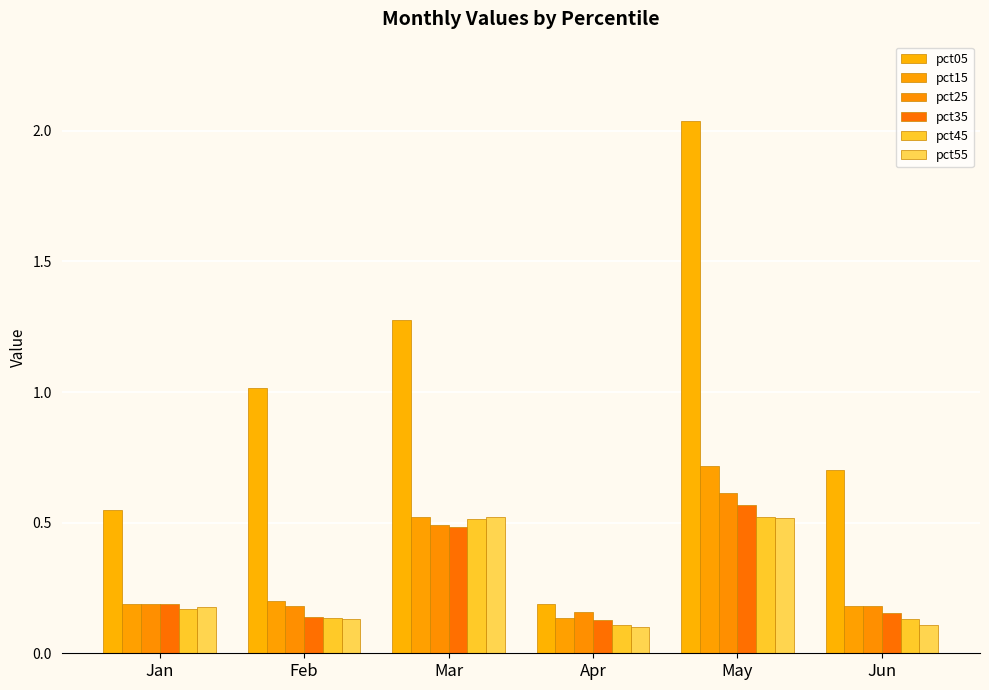

Reading left to right, extract all data points from this chart.

pct05: Jan=0.5	Feb=1.0	Mar=1.3	Apr=0.2	May=2.0	Jun=0.7
pct15: Jan=0.2	Feb=0.2	Mar=0.5	Apr=0.1	May=0.7	Jun=0.2
pct25: Jan=0.2	Feb=0.2	Mar=0.5	Apr=0.2	May=0.6	Jun=0.2
pct35: Jan=0.2	Feb=0.1	Mar=0.5	Apr=0.1	May=0.6	Jun=0.2
pct45: Jan=0.2	Feb=0.1	Mar=0.5	Apr=0.1	May=0.5	Jun=0.1
pct55: Jan=0.2	Feb=0.1	Mar=0.5	Apr=0.1	May=0.5	Jun=0.1